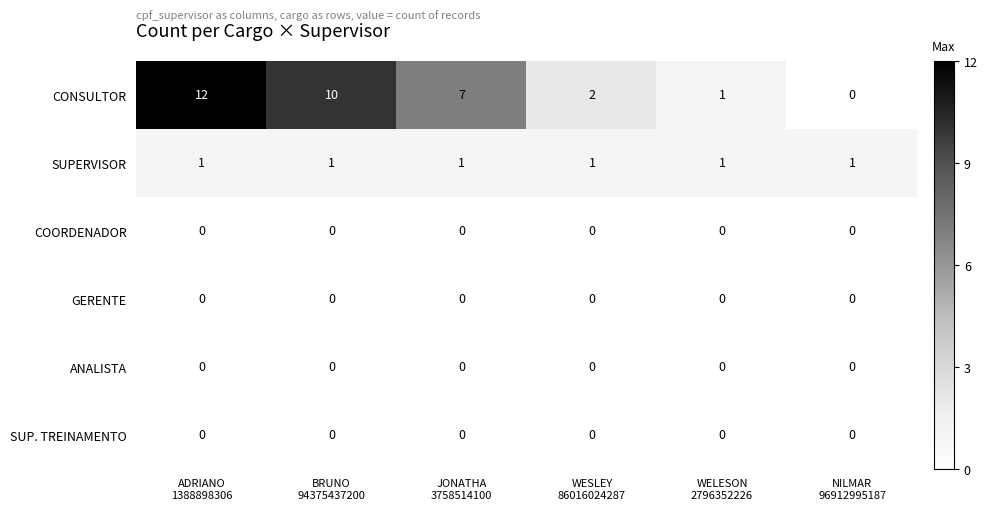

Which series has the largest range (max minus min)?

CONSULTOR